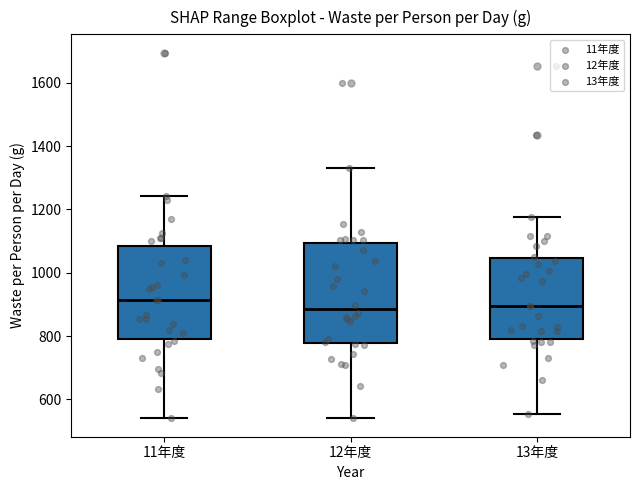

Comparing the boxes themselves (not the whiskers), which one is the tallest?

12年度